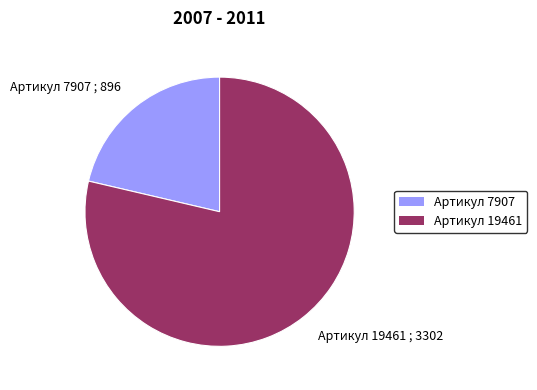

The Артикул 7907 ; 896 slice represents 21% of the pie. True or false?

True